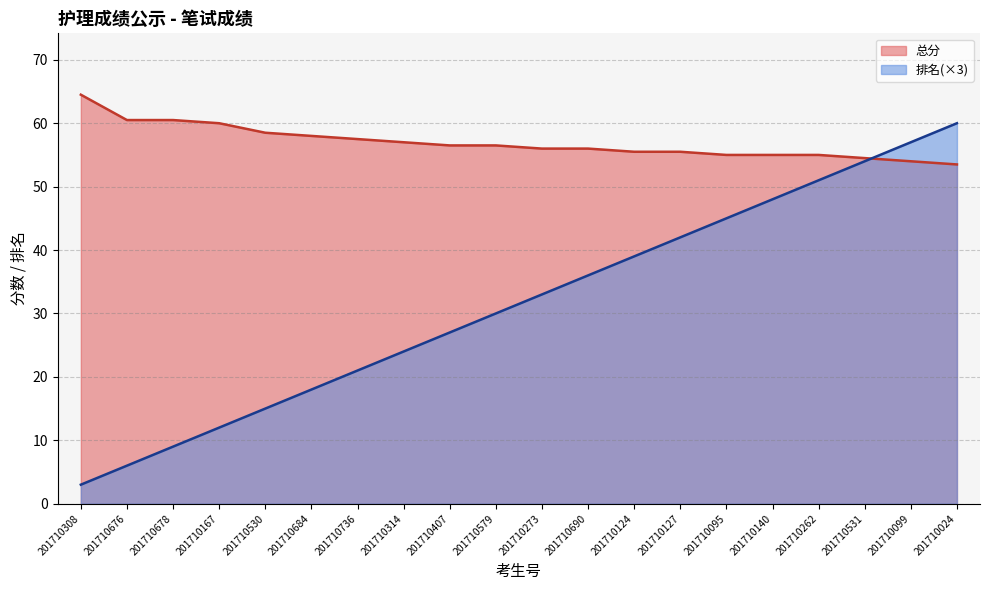

How many times do 排名 and 总分 cross each other?

1